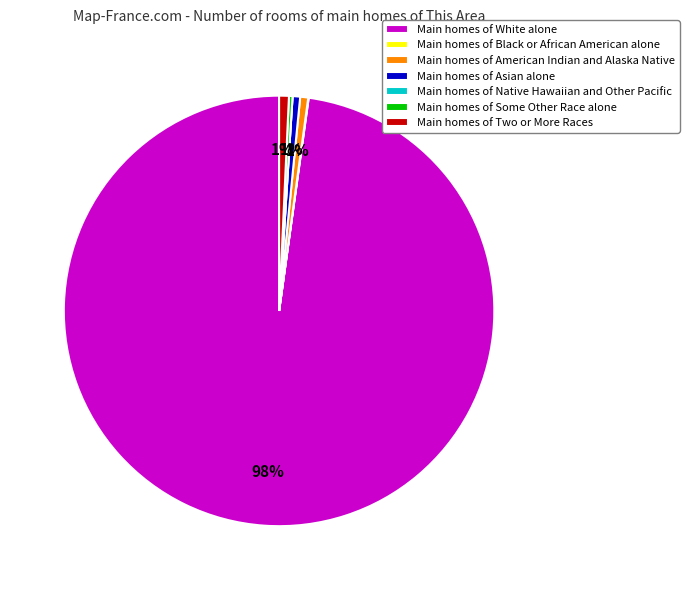

What is the largest slice in the pie chart?

Main homes of White alone